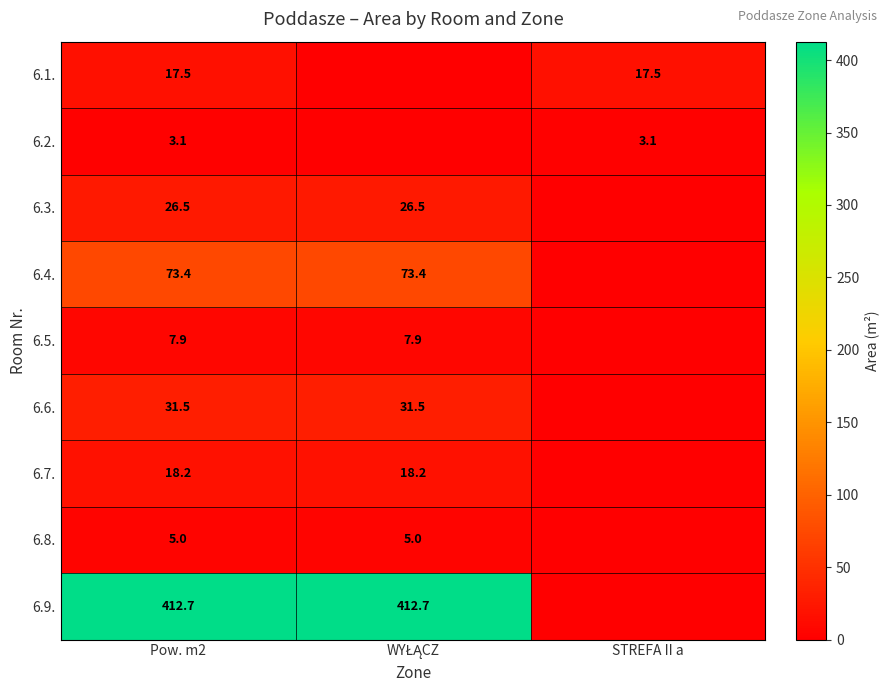

Rank the series at Pow. m2 from highest to lowest value.

6.9., 6.4., 6.6., 6.3., 6.7., 6.1., 6.5., 6.8., 6.2.